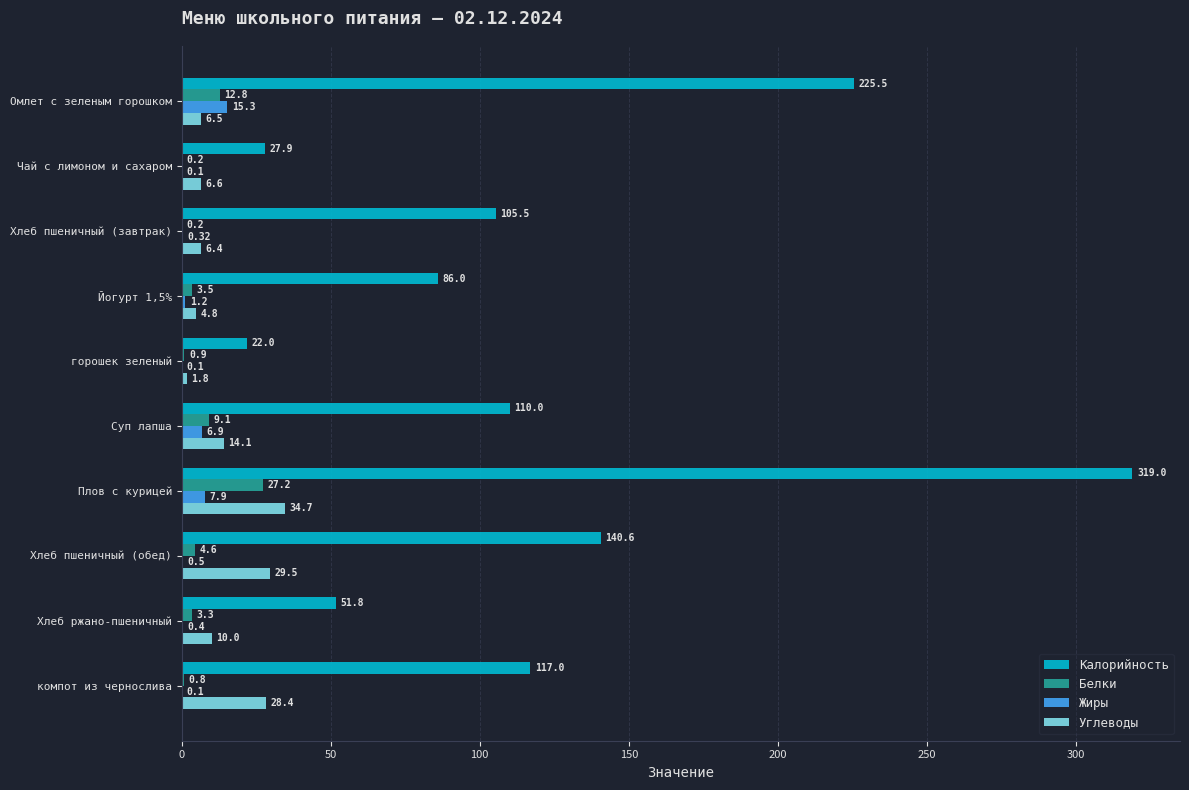

What is the sum of the Жиры values at Хлеб пшеничный (завтрак) and Чай с лимоном и сахаром?

0.4